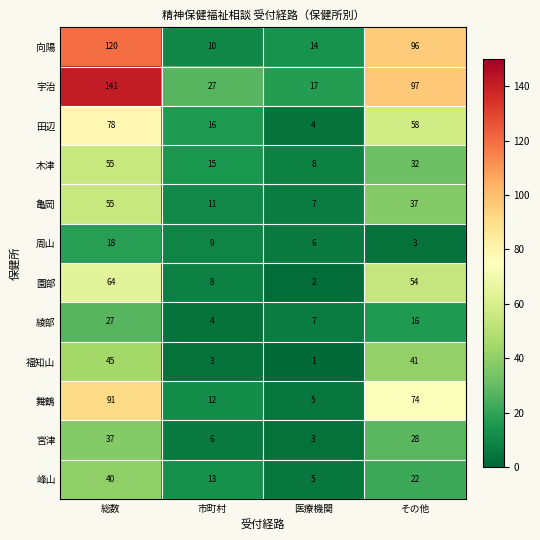

Is it true that 舞鶴 equals 12 at 市町村?

True